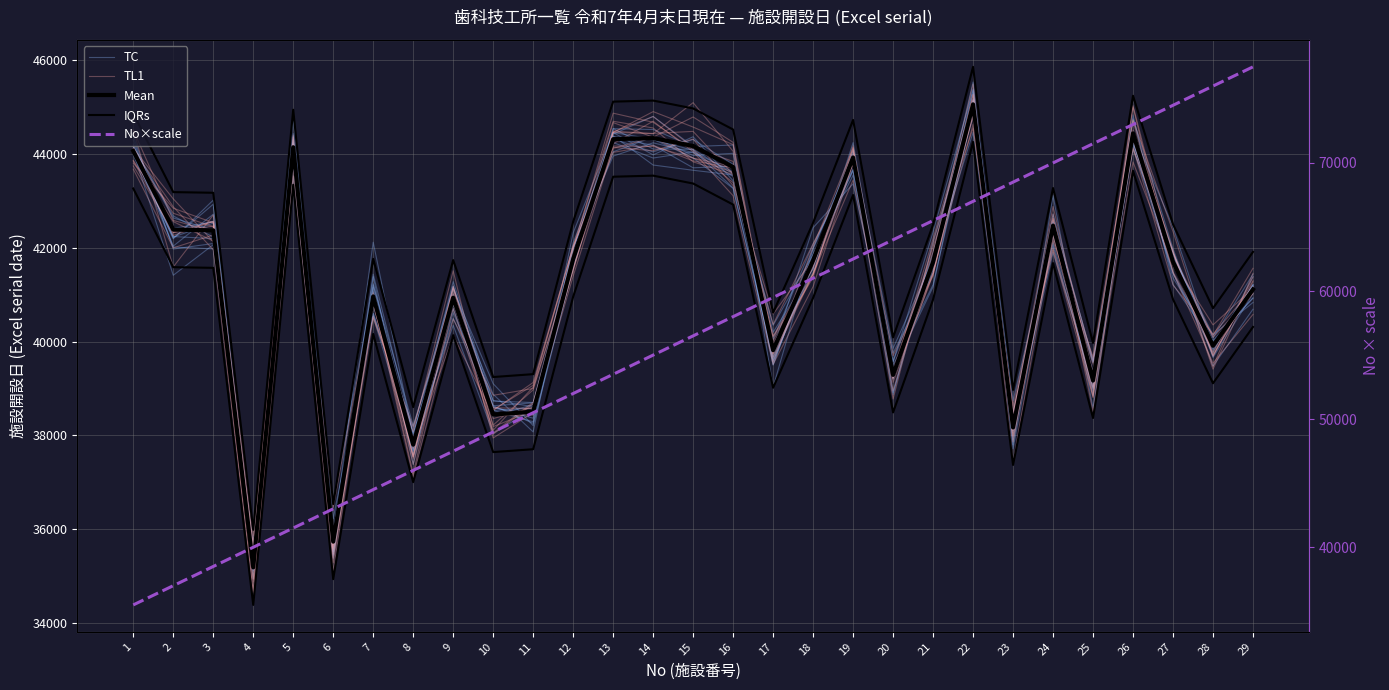

What is the difference between the No×scale values at 24 and 12?

18000.0